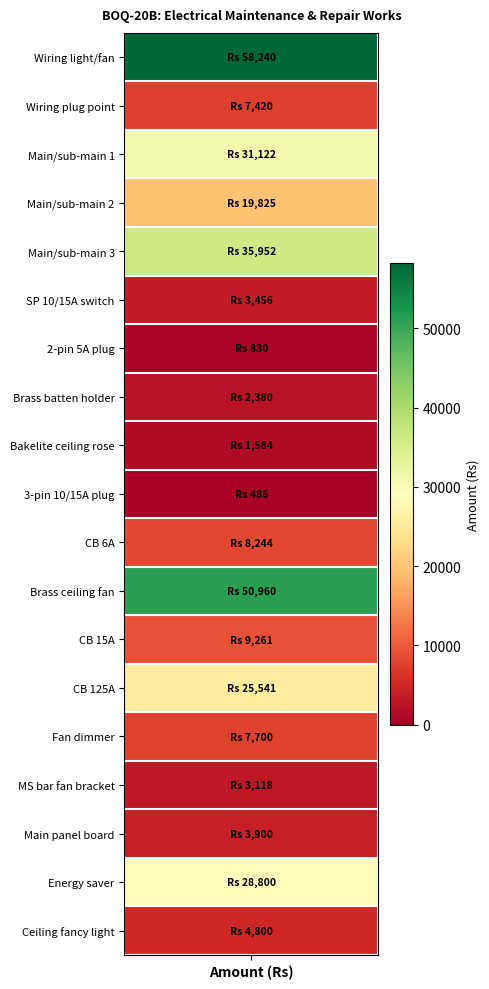

How many data points are above 7700?

9